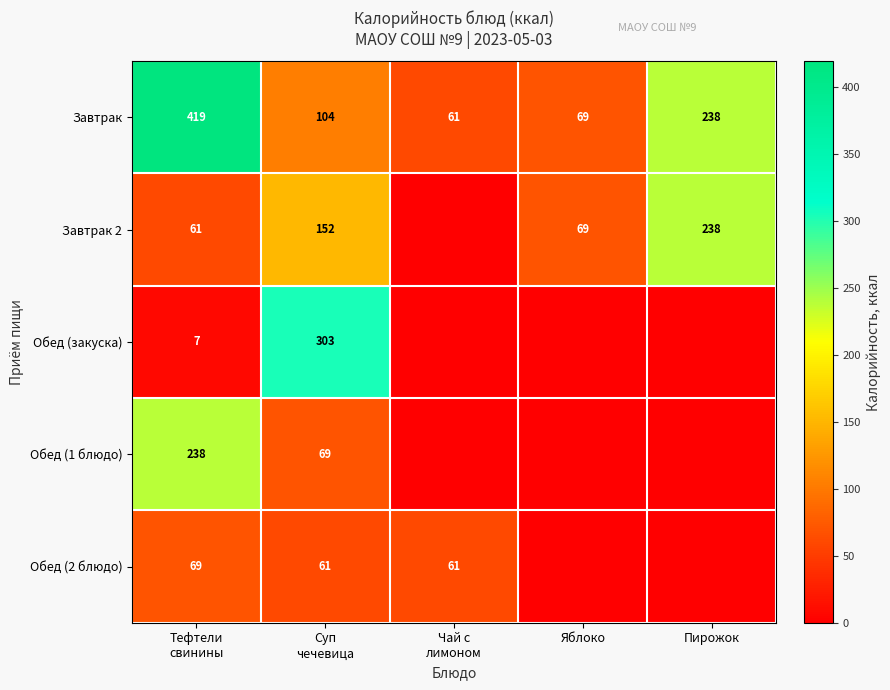

What is the difference between the maximum and minimum values in the Завтрак series?

358